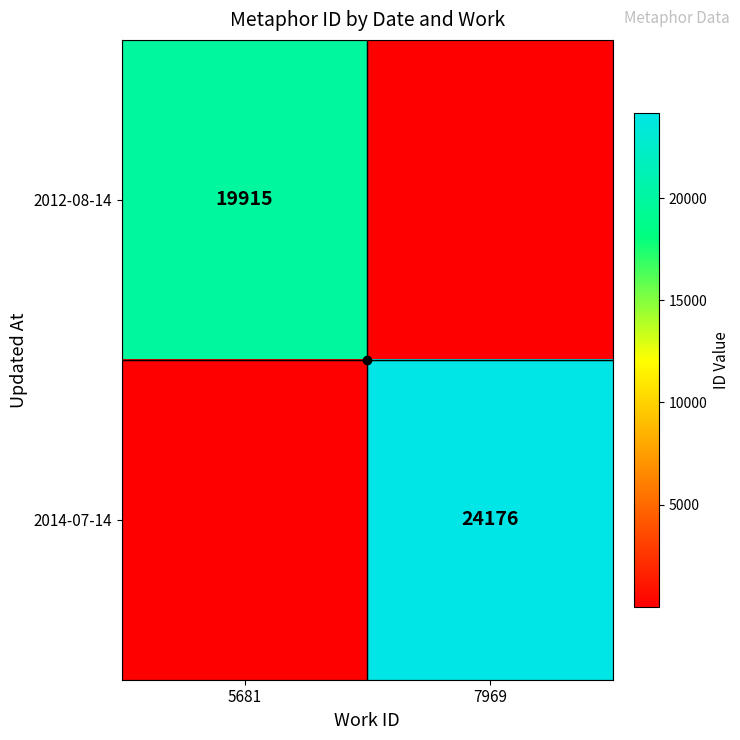

What is the sum of all 2012-08-14 values?

19915.0